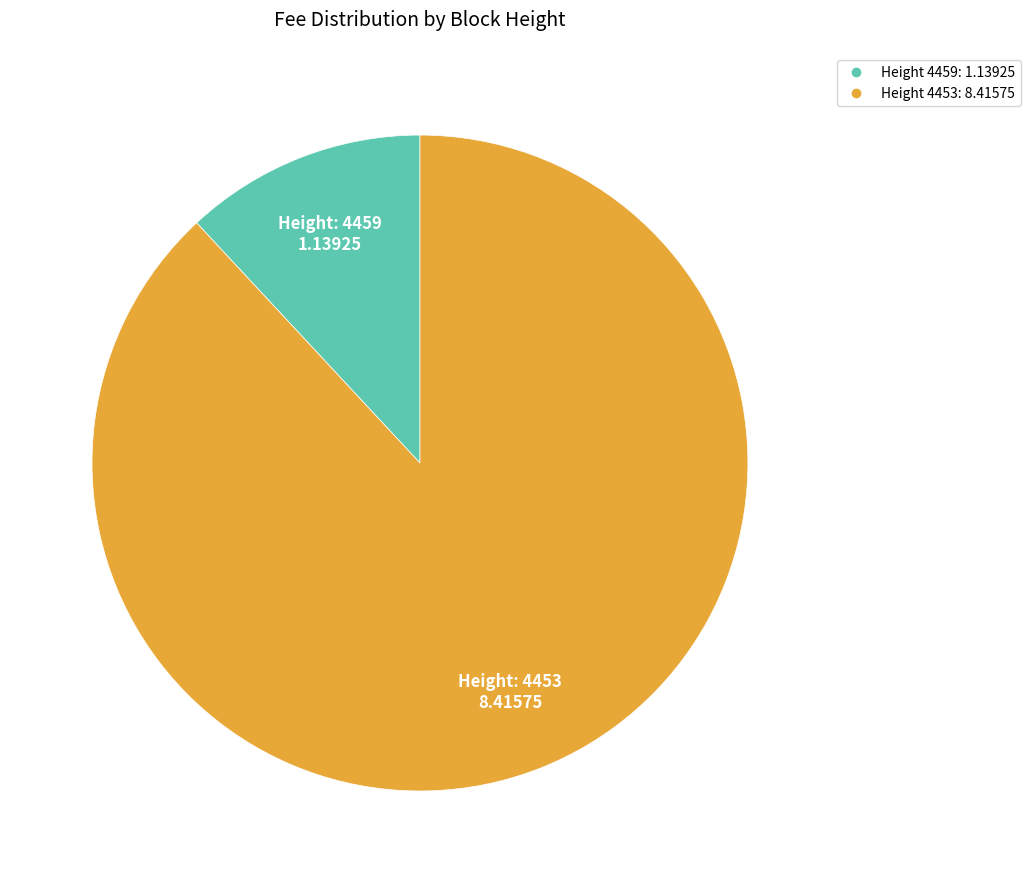

Is there any slice that represents more than half of the pie?

Yes